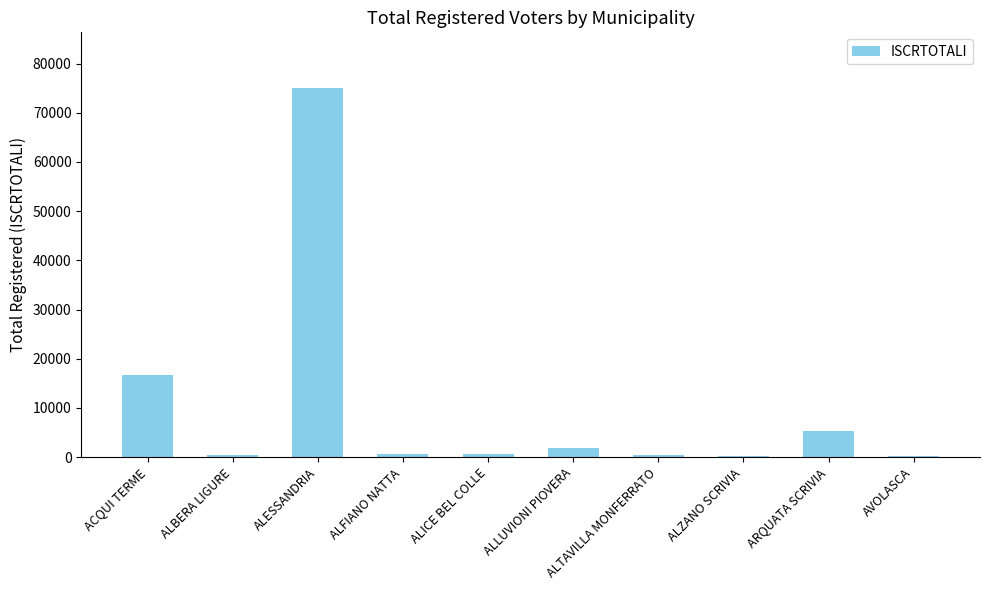

What is the greatest value displayed?

75093